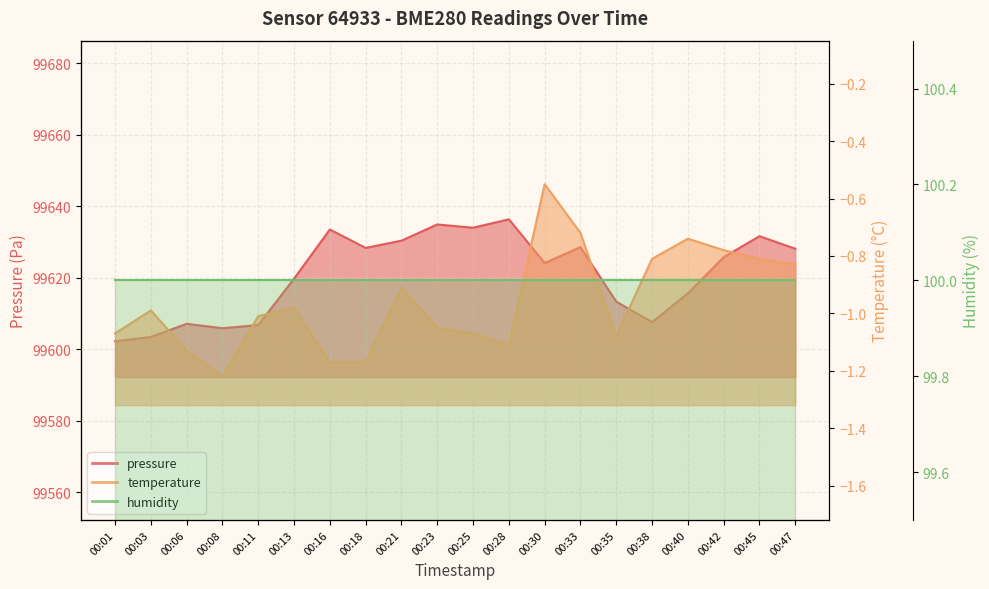

True or false: temperature and pressure cross at least once.

False